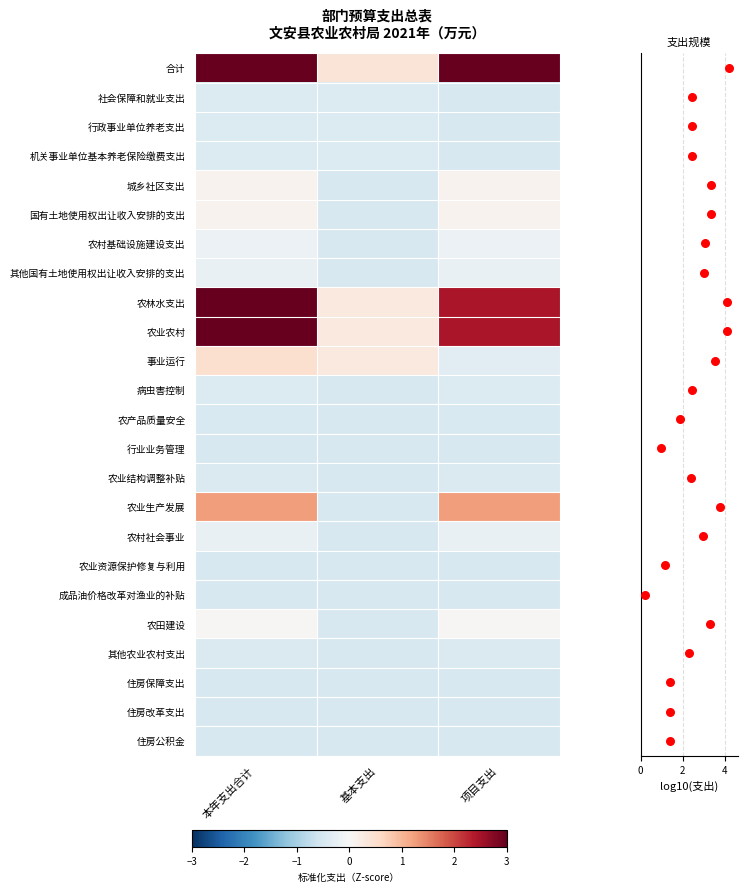

How many negative values does the 城乡社区支出 series have?

1